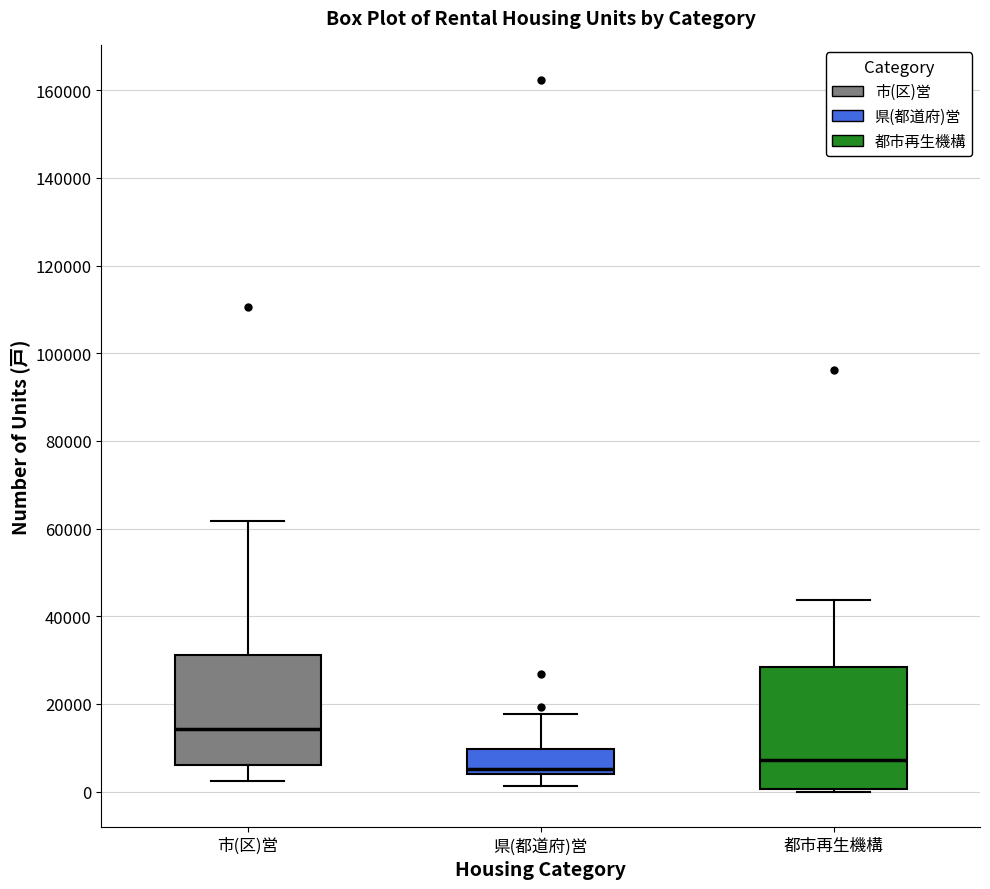

Which box has the lowest median line?

県(都道府)営